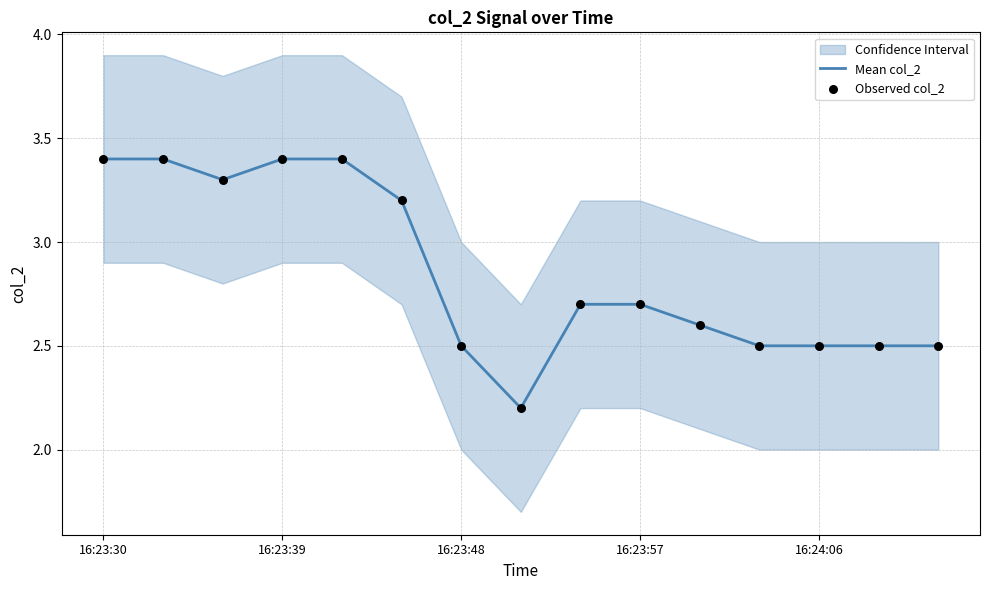

At which category is the sum across all series the highest?

16:23:30